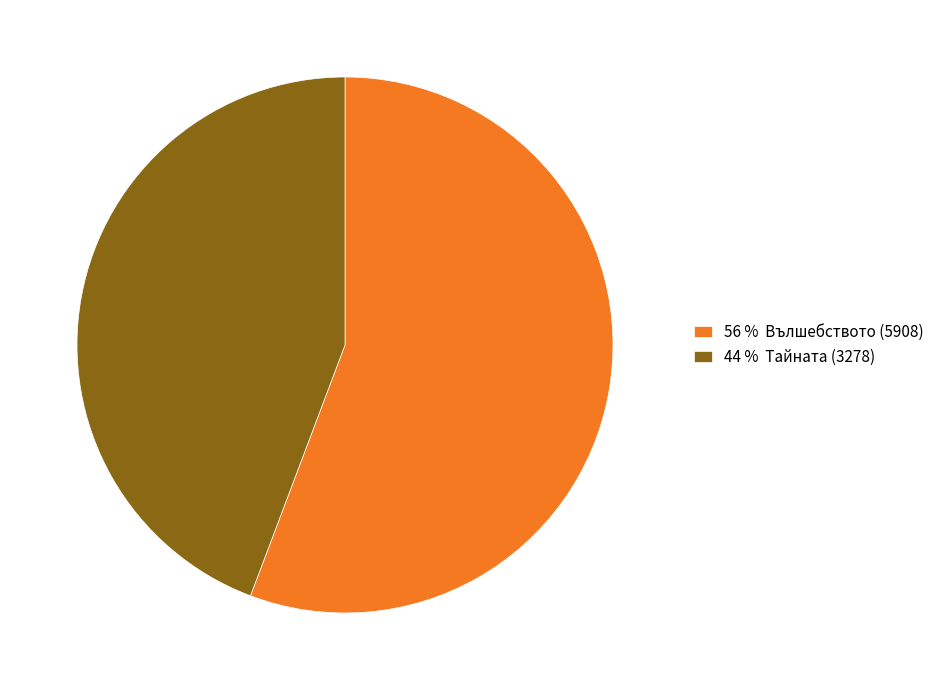

Rank the categories by value from lowest to highest.

44 % Тайната (3278), 56 % Вълшебството (5908)